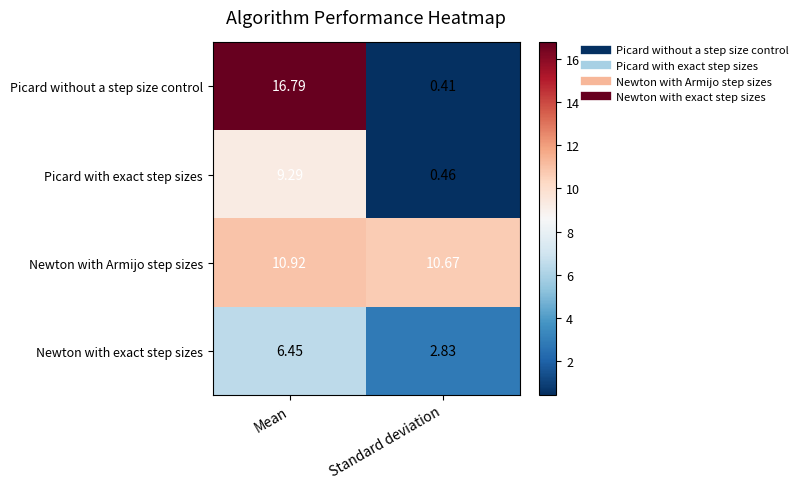

Which series has the largest total across all categories?

Newton with Armijo step sizes